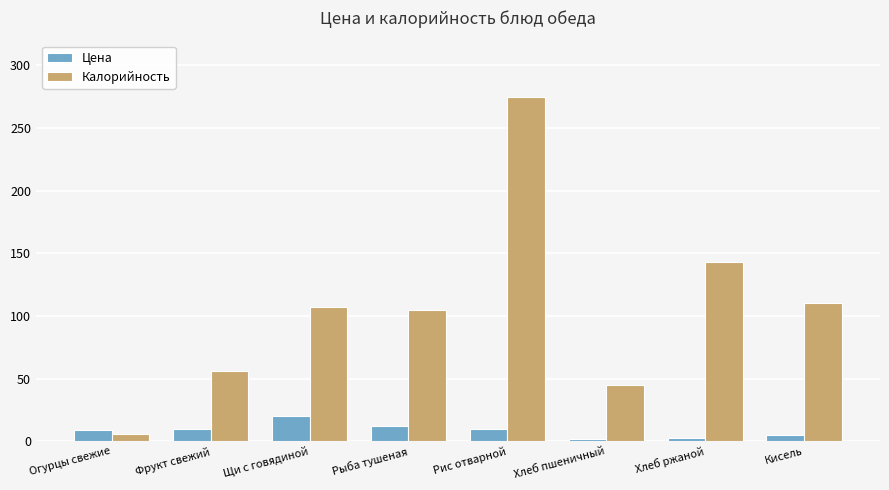

List the series in order of their peak value, lowest first.

Цена, Калорийность